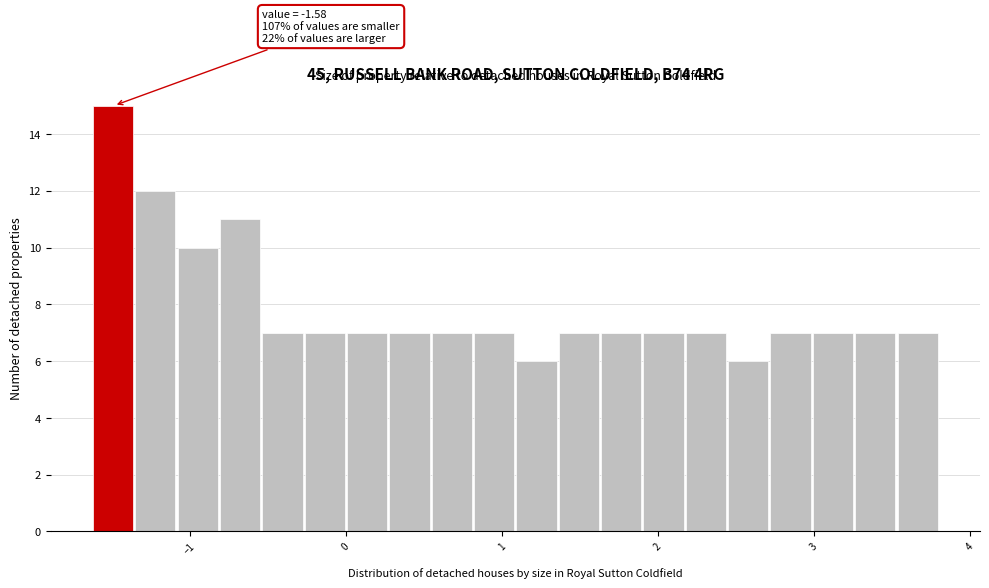

Read against the x-axis, roughly where is the centre of the tallest bar?

-1.5